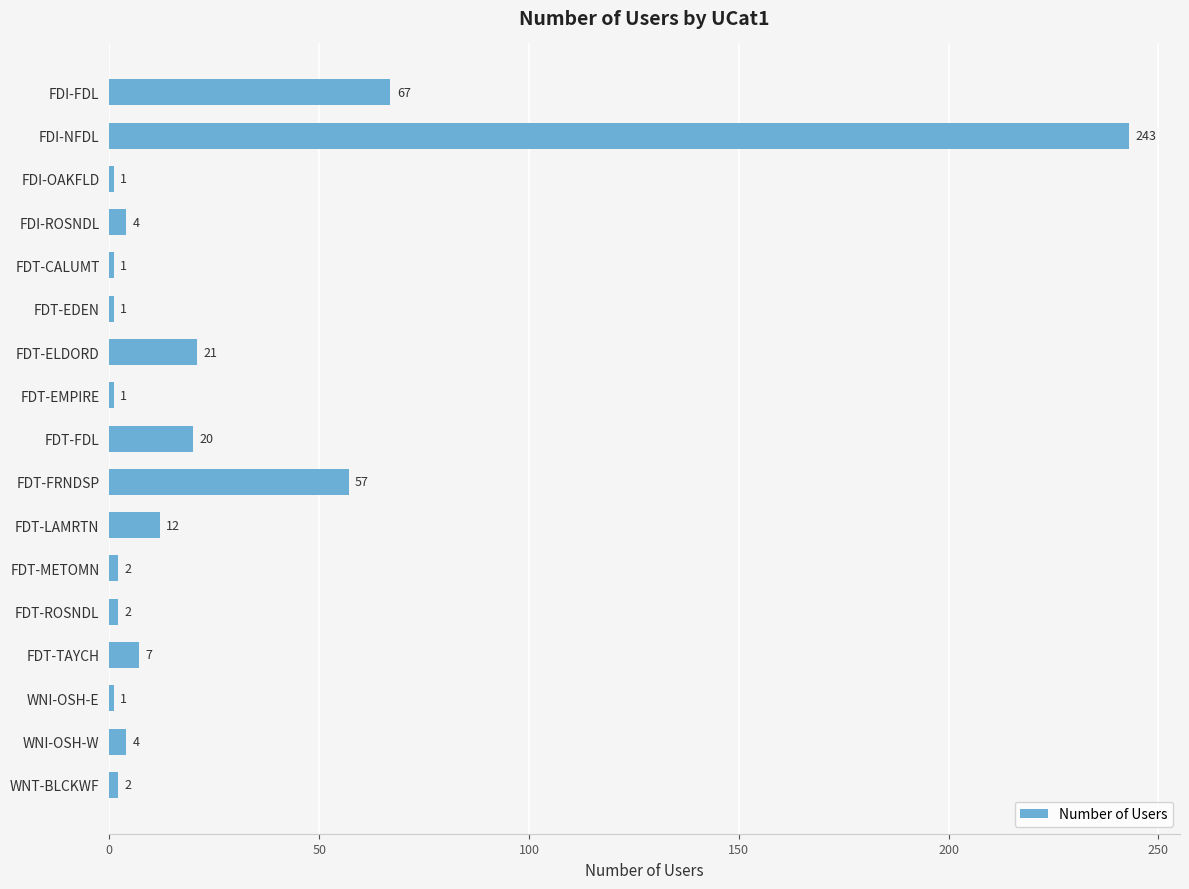

Is it true that the value at FDI-FDL is 67?

True